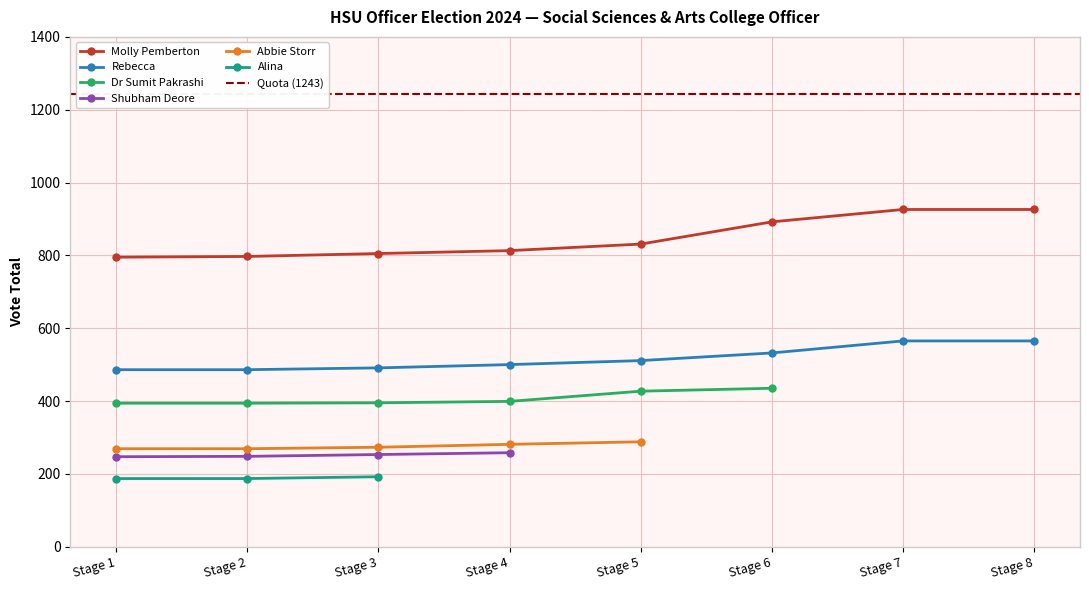

What is the value of the Rebecca point at the 4th from the left?

500